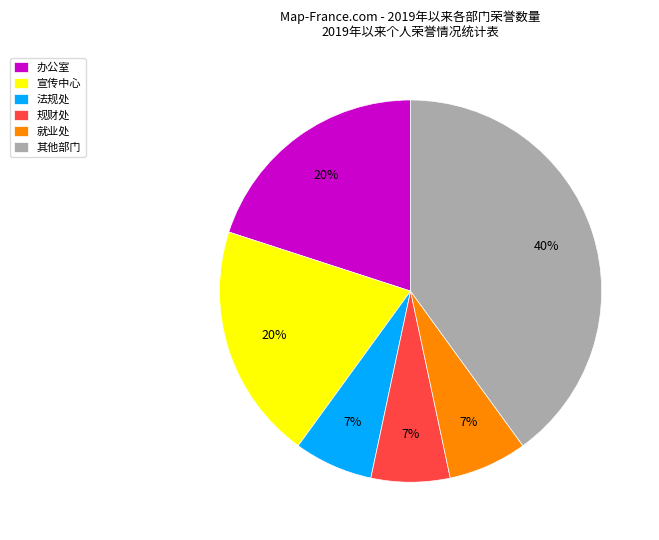

Which slice is the largest?

其他部门